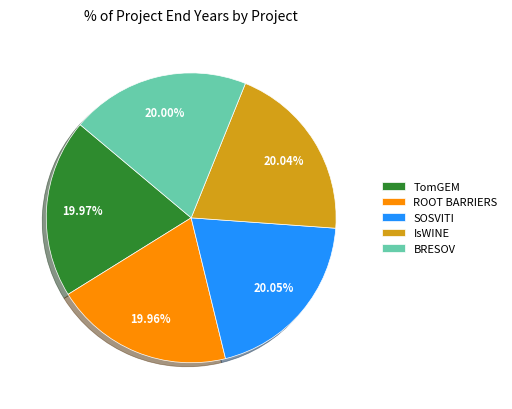

Does any single category account for the majority?

No